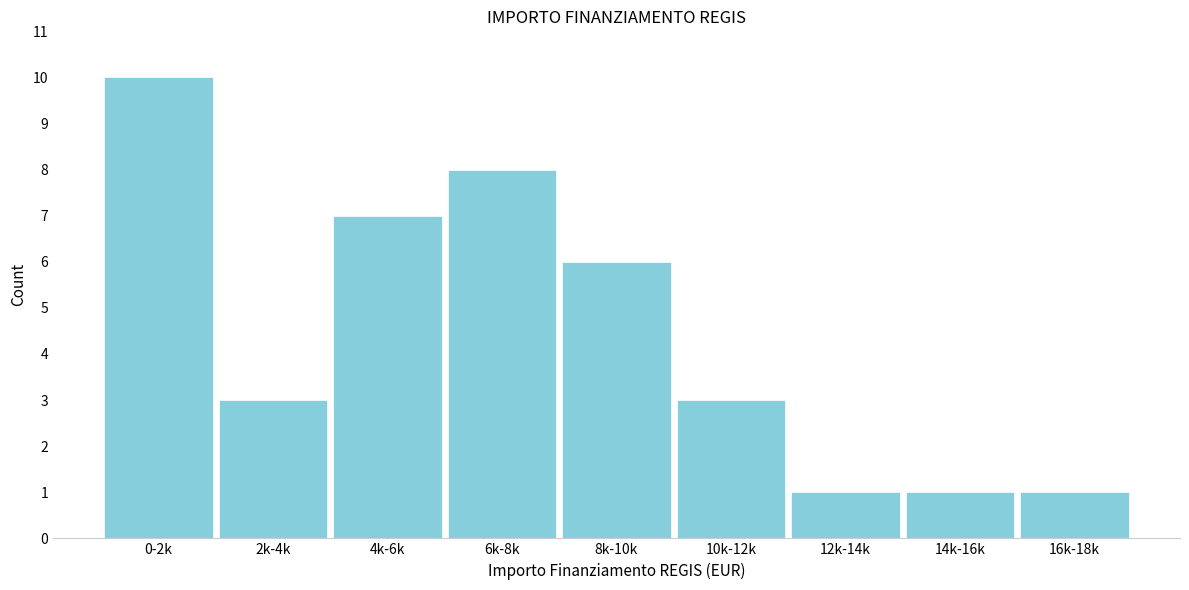

Reading left to right, extract all data points from this chart.

10	3	7	8	6	3	1	1	1